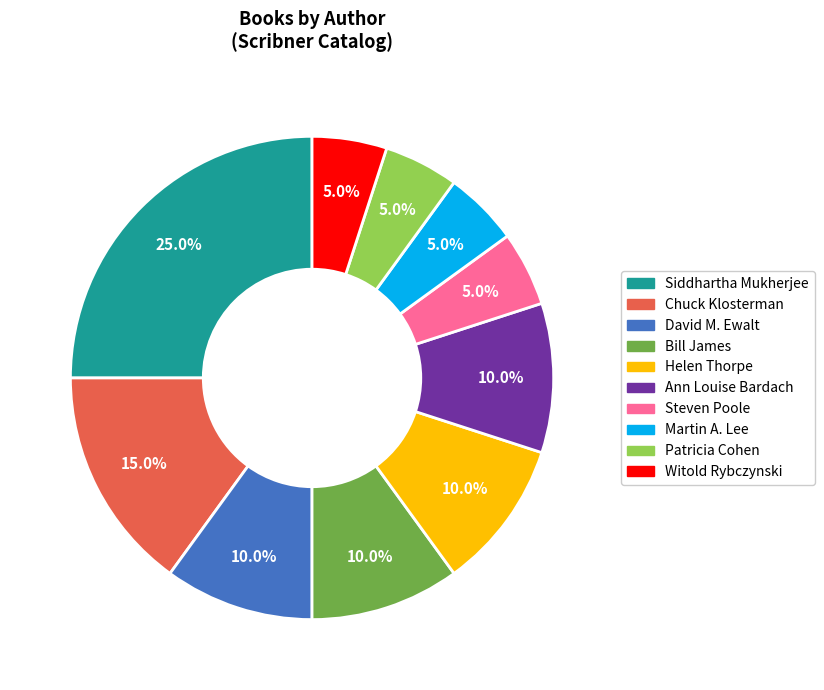

Is there a majority slice in this chart?

No